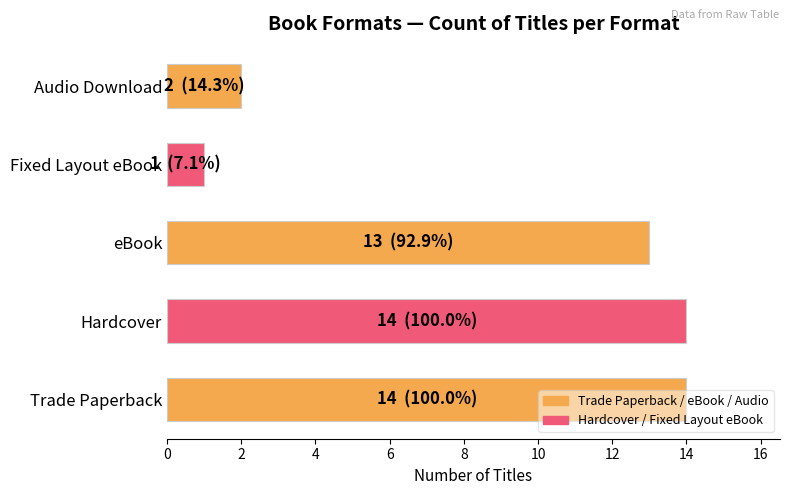

The chart shows a value of 1 at Fixed Layout eBook. True or false?

True